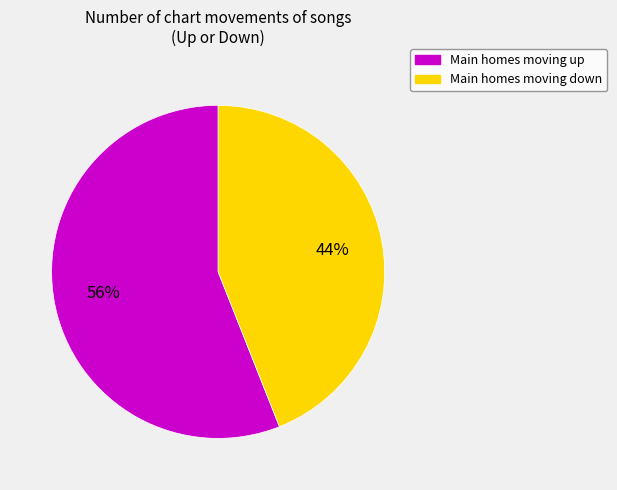

Is there any slice that represents more than half of the pie?

Yes